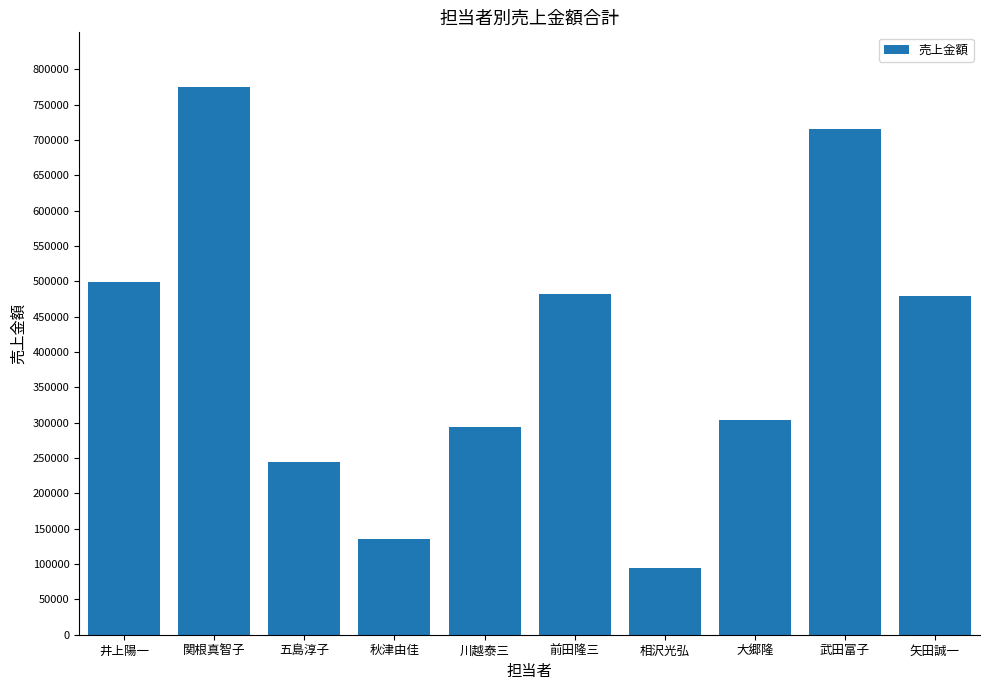

What is the change in value from 五島淳子 to 秋津由佳?

-108688